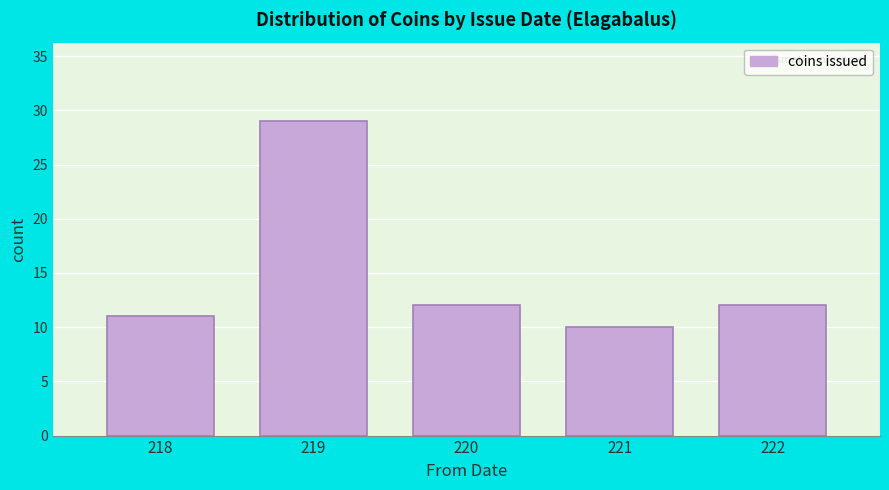

Reading left to right, what are all the values shown in this chart?

218=11	219=29	220=12	221=10	222=12